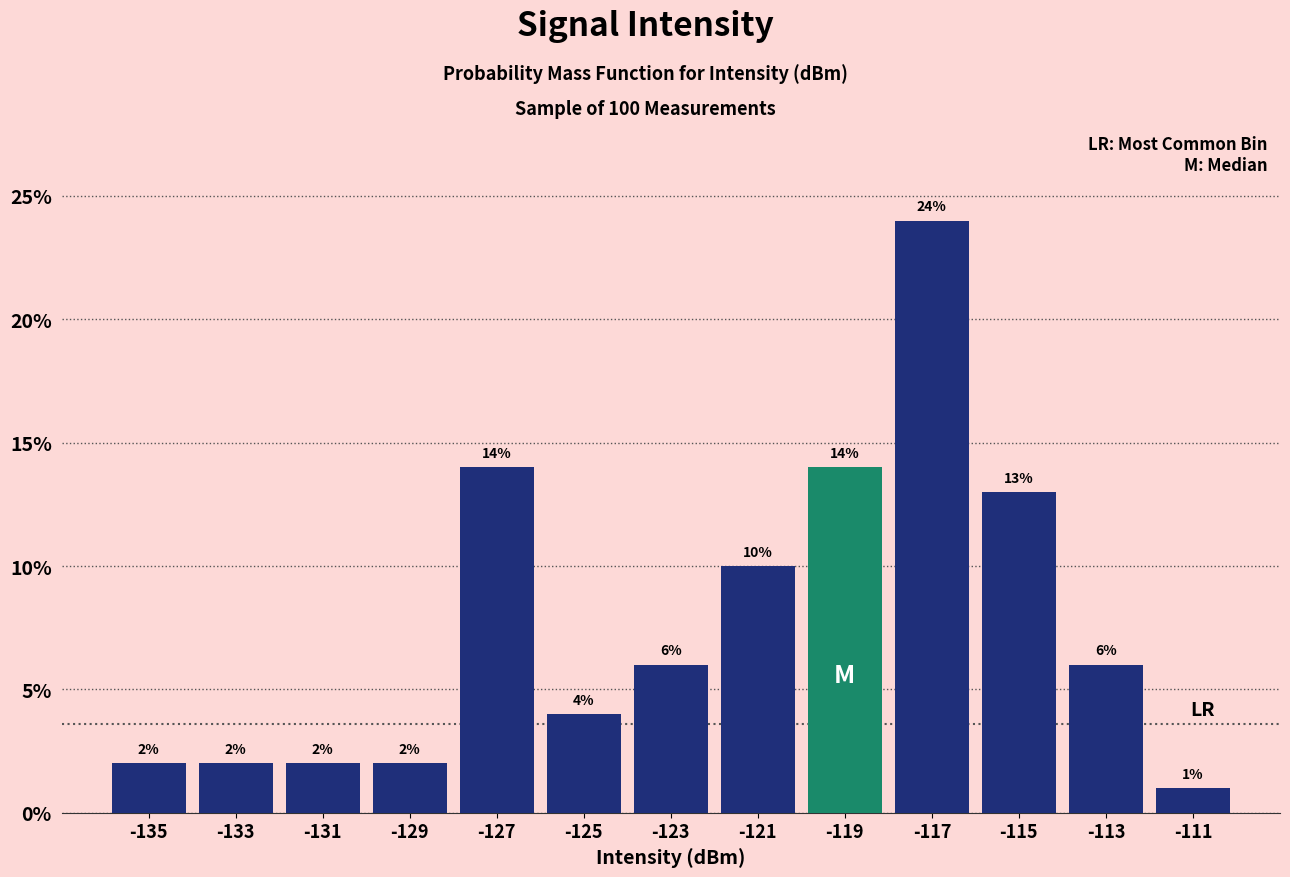

Reading left to right, transcribe this chart: for each bar, give the range it covers on the x-axis and its height.

-136 to -134: 2
-134 to -132: 2
-132 to -130: 2
-130 to -128: 2
-128 to -126: 14
-126 to -124: 4
-124 to -122: 6
-122 to -120: 10
-120 to -118: 14
-118 to -116: 24
-116 to -114: 13
-114 to -112: 6
-112 to -110: 1